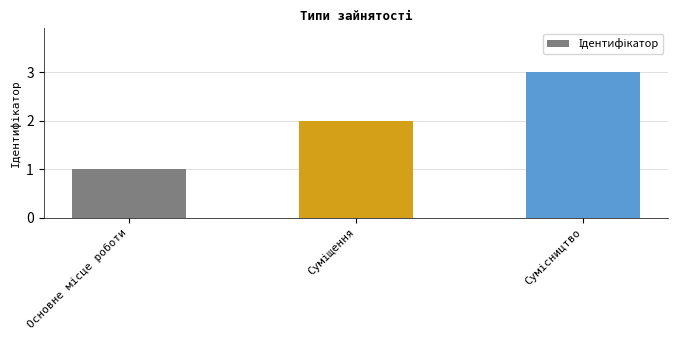

What is the greatest value displayed?

3